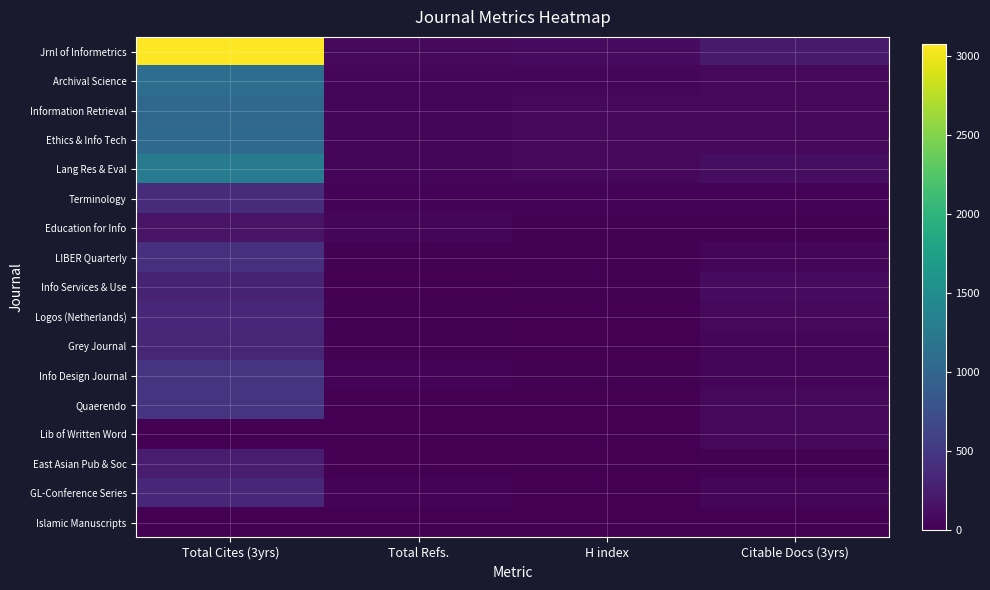

At which category does the chart reach its peak across all series?

Total Cites (3yrs)